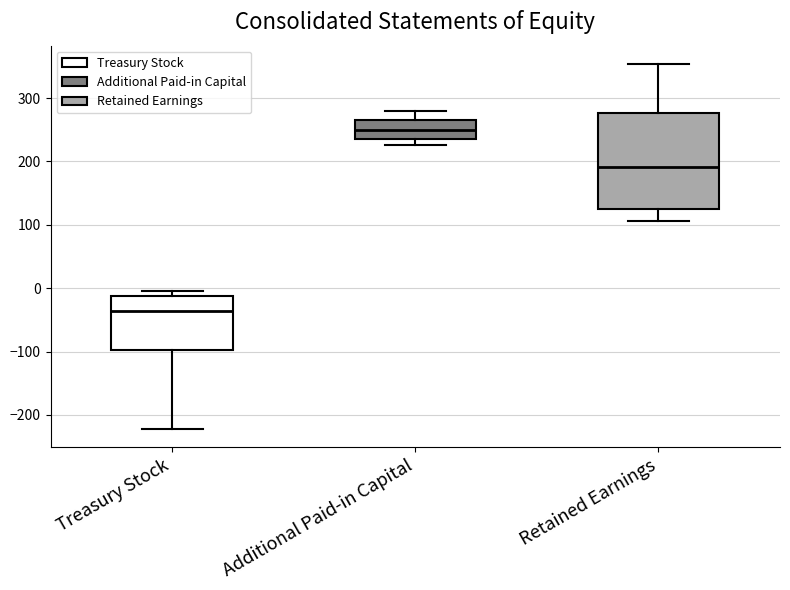

Which box is the tallest, from its lower edge to its upper edge?

Retained Earnings